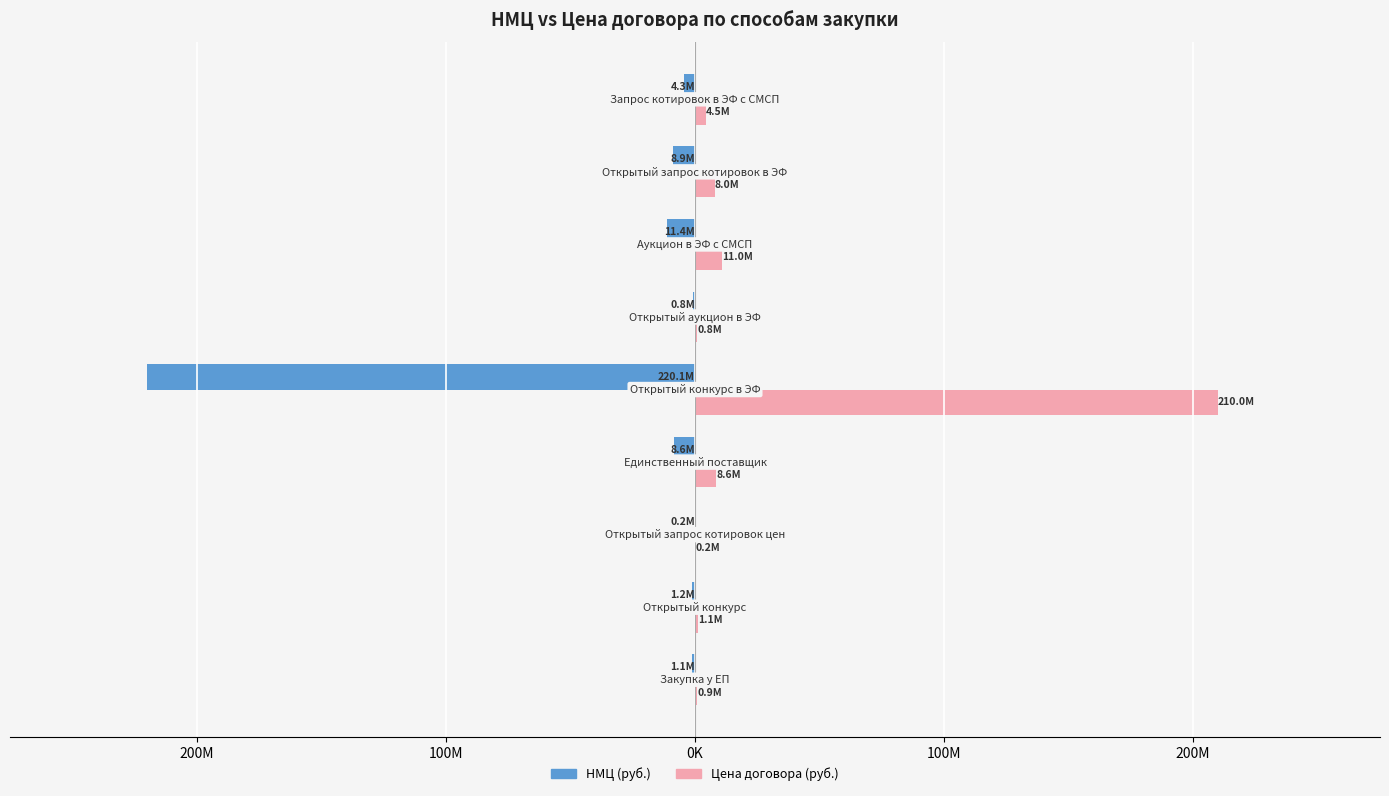

Reading left to right, list all the values displayed in this chart.

НМЦ (руб.): -1100000.0	-1174000.0	-197514.5	-8618717.0	-220120000.0	-840000.0	-11412839.0	-8925199.0	-4347872.0
Цена договора (руб.): 915954.8	1147013.0	197514.5	8618717.0	209972094.9	840000.0	10956322.8	8032600.0	4515000.0